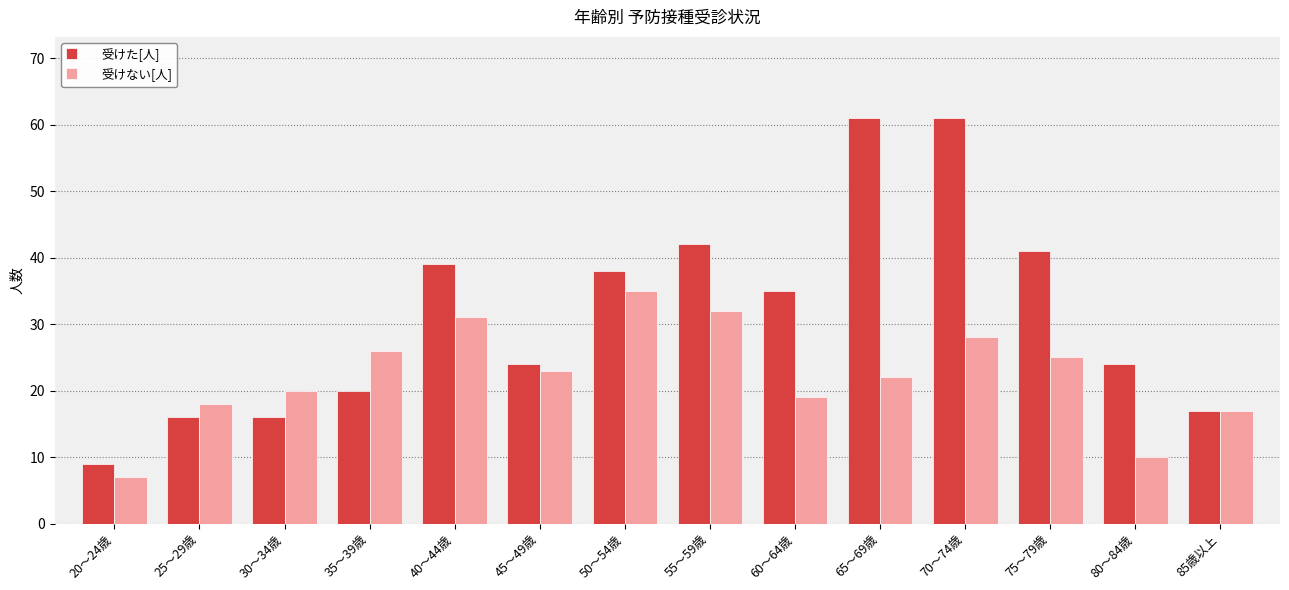

The value of 受けない[人] at 55～59歳 is 7. True or false?

False